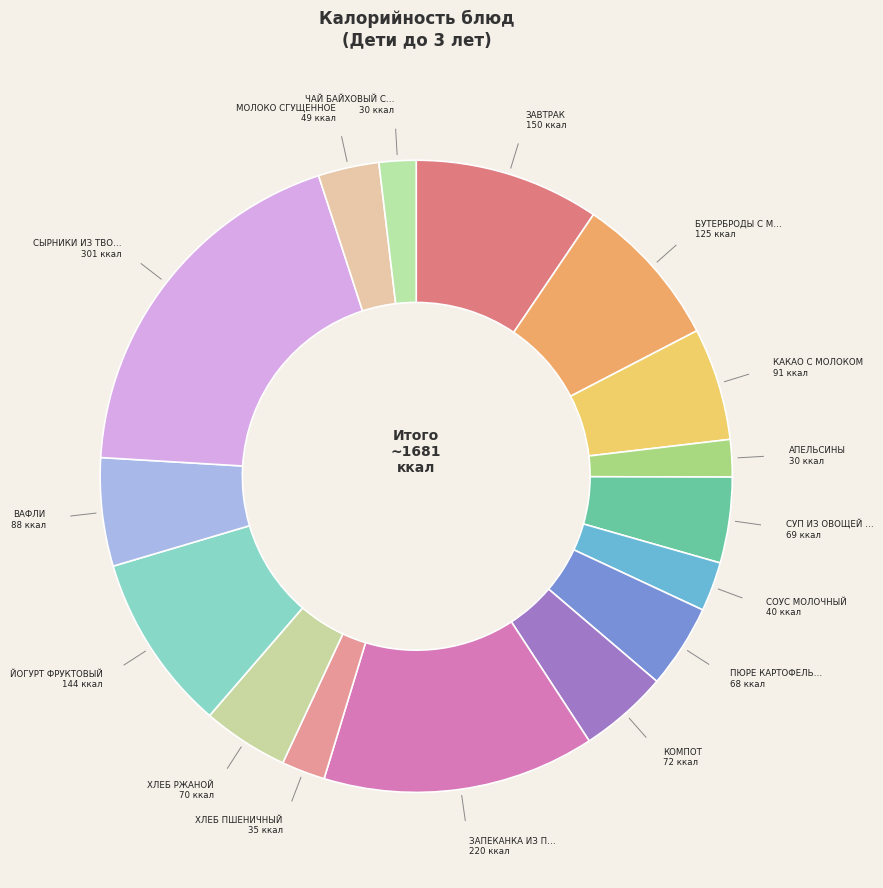

Count the number of slices in the pie.

16